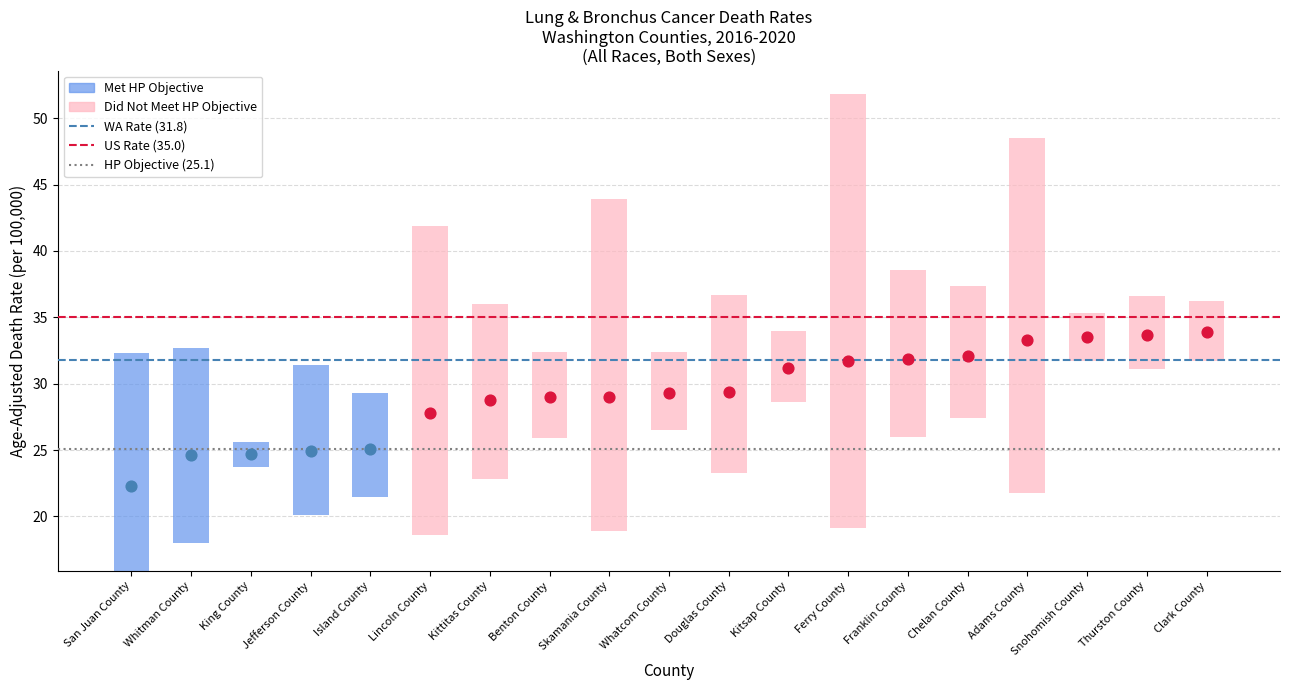

Which series contains the highest Y value?

United States (35.0)